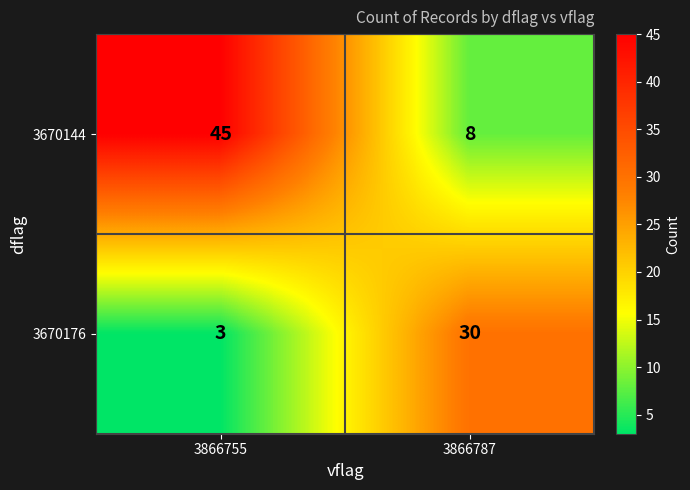

Rank the series by their average value, from lowest to highest.

3670176, 3670144